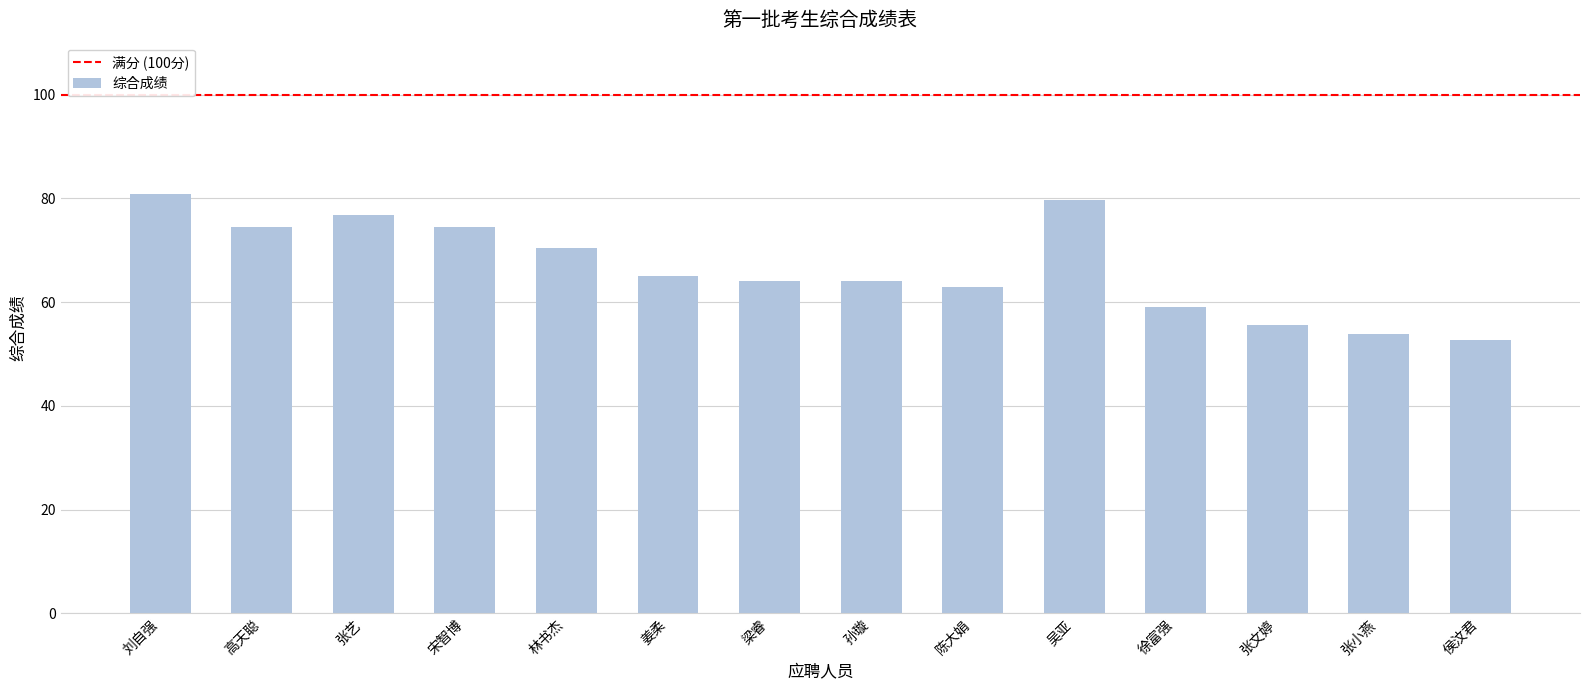

How many data points does each series have?

14